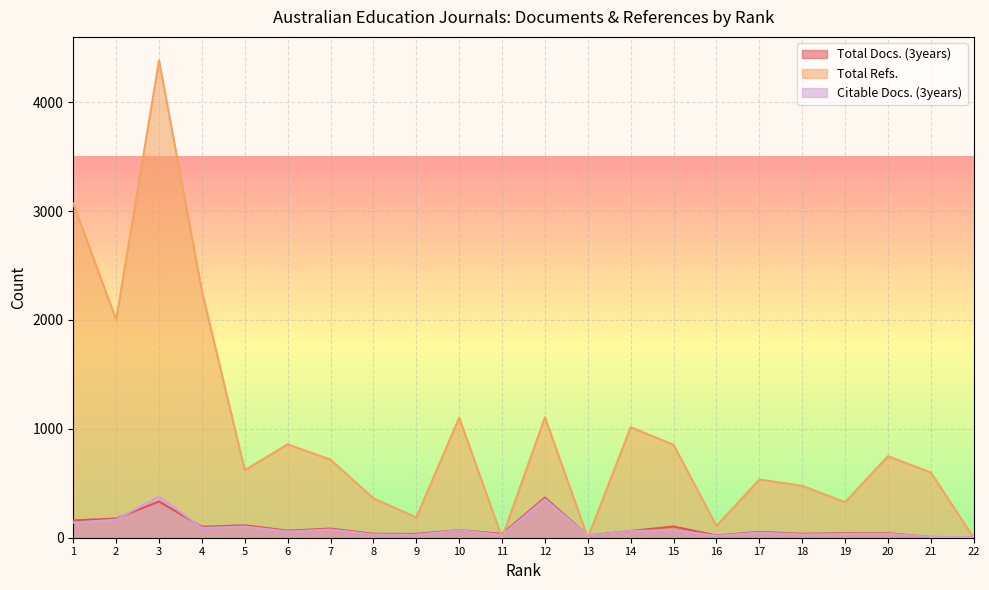

True or false: Citable Docs. (3years) has more than 1 points higher than both neighbors.

True